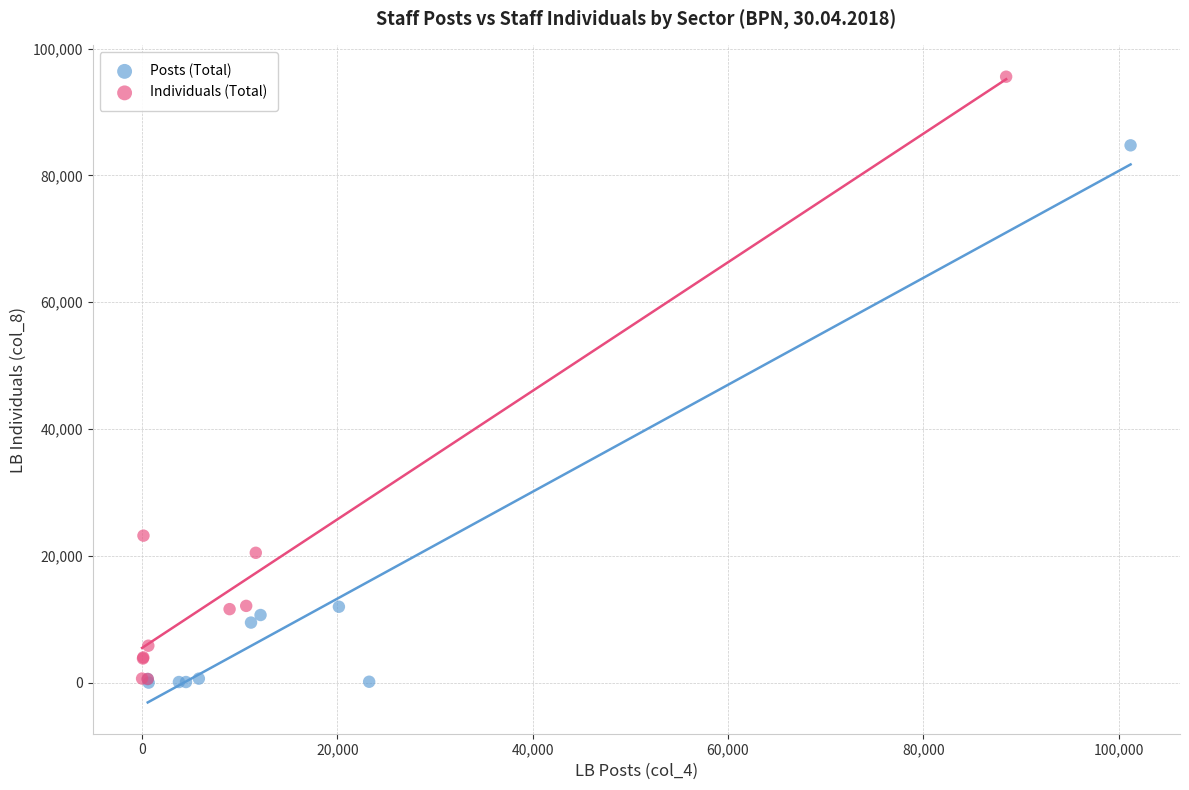

Which series has the widest spread of Y values?

Individuals (Total)